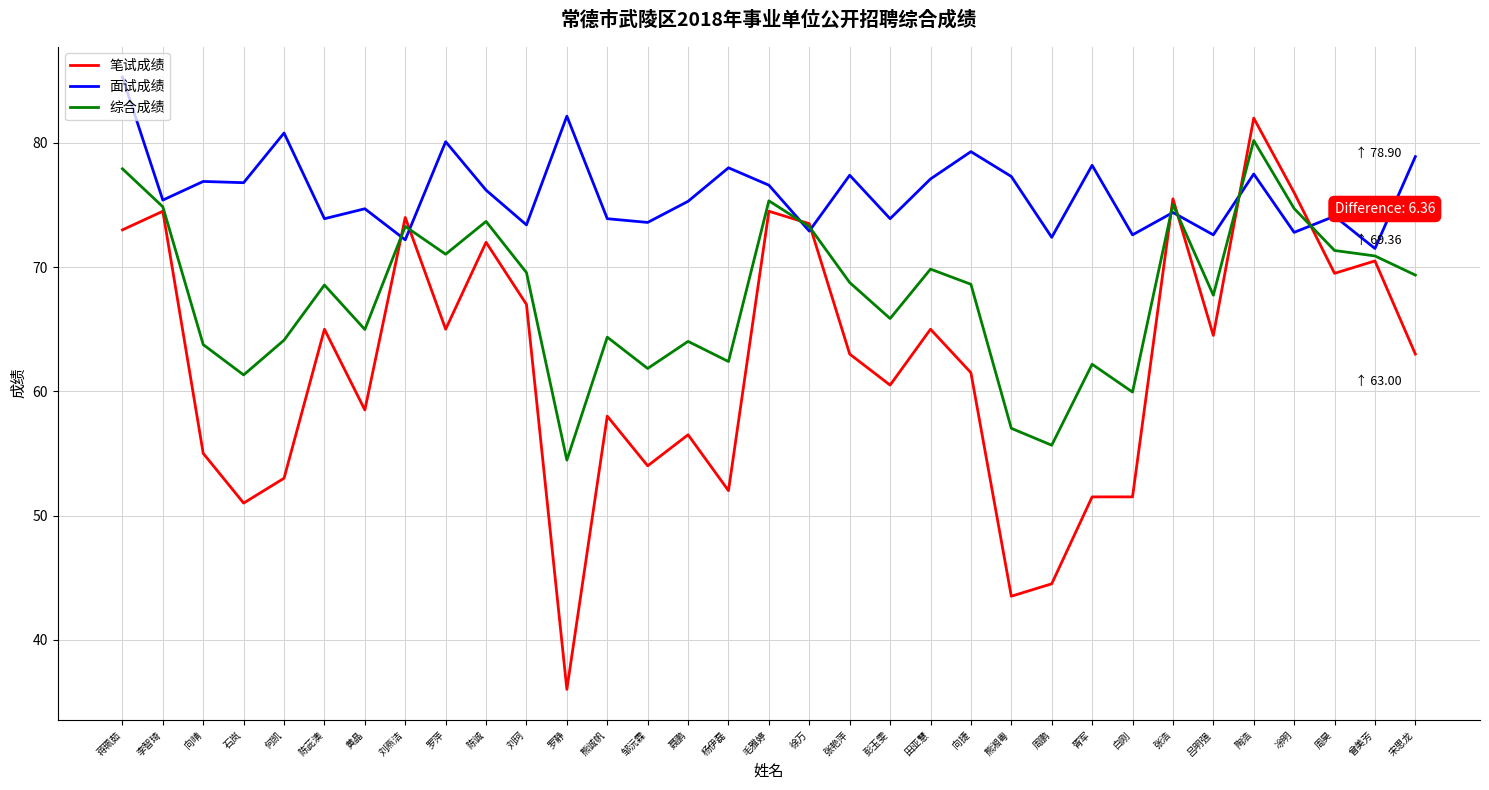

The 笔试成绩 series shows 73.5 at 徐万. True or false?

True